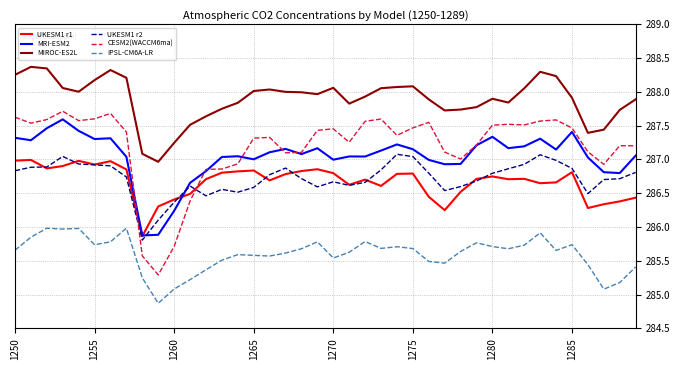

What is the maximum value shown in the chart?

288.4